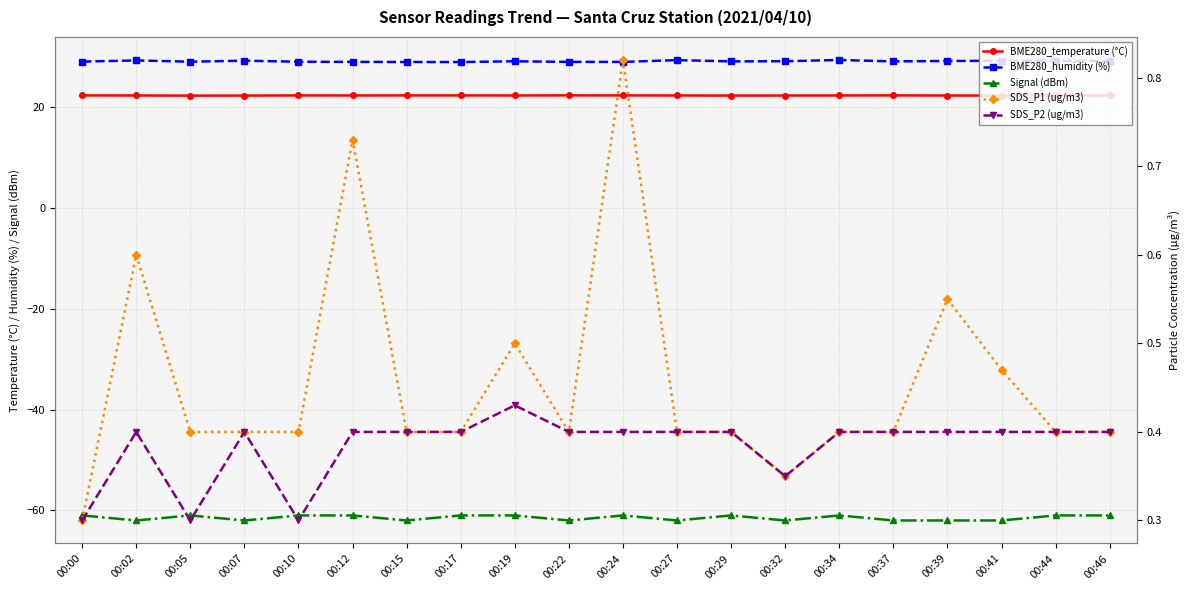

What is the difference between the BME280_humidity (%) values at 00:22 and 00:32?

0.1